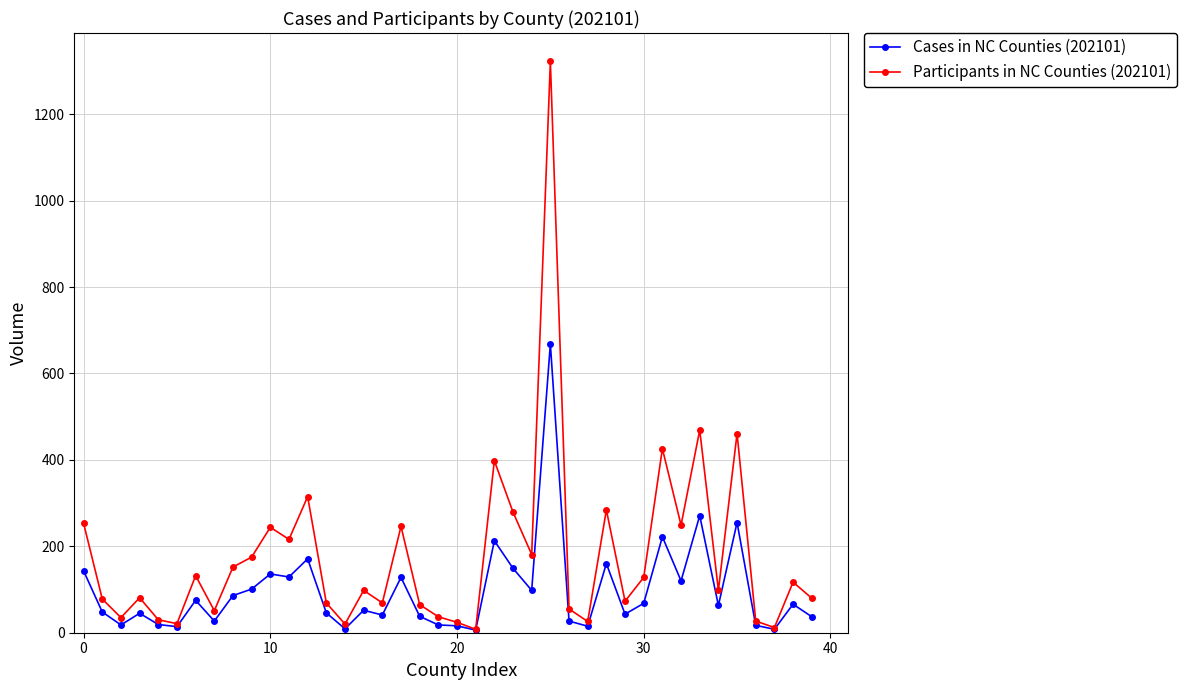

True or false: Cases in NC Counties (202101) has more than 2 points higher than both neighbors.

True